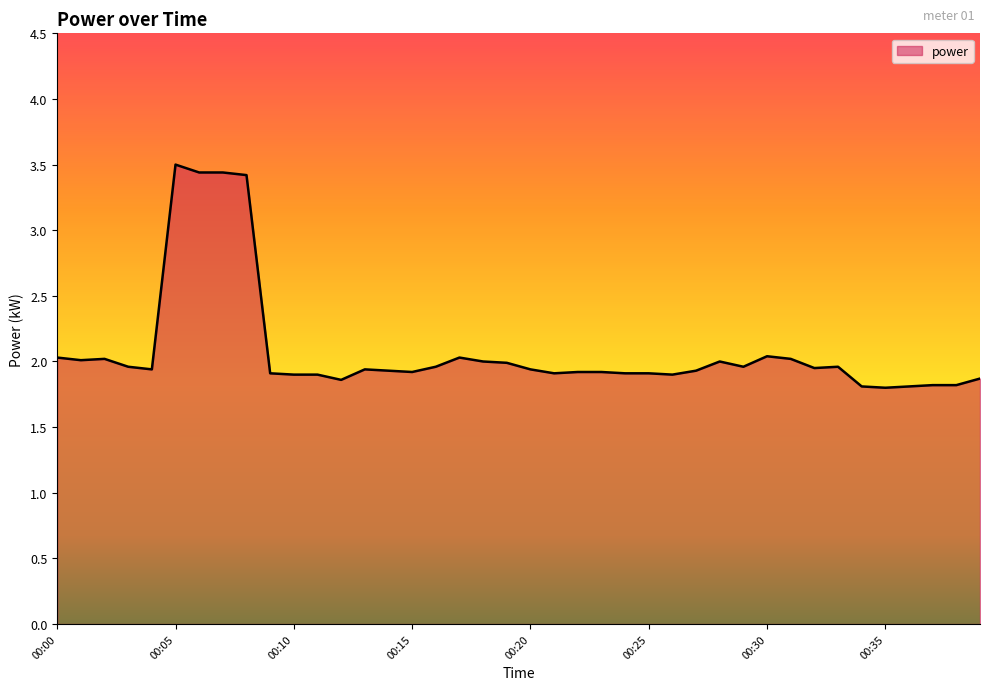

What is the greatest value displayed?

3.5